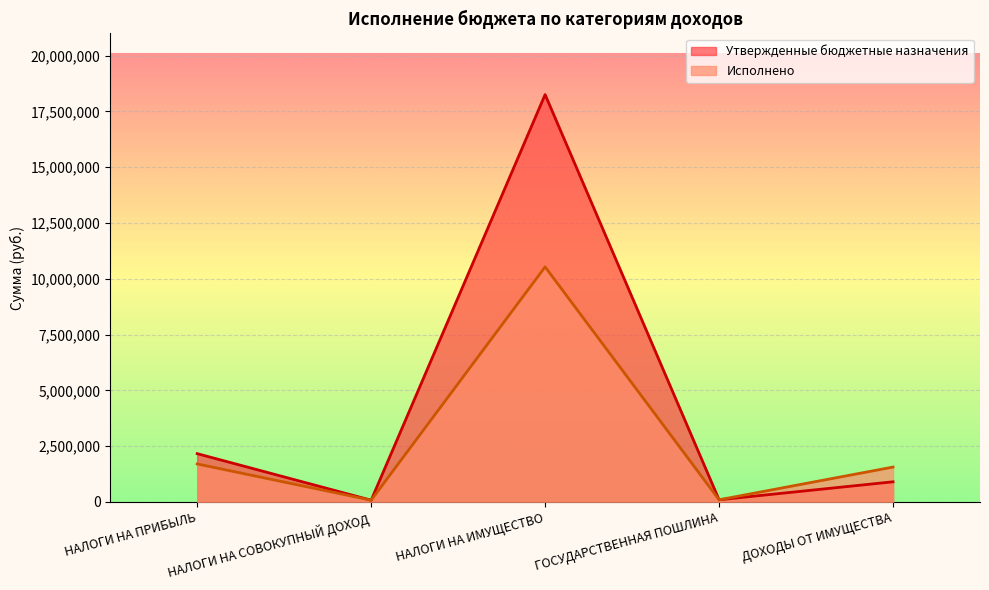

Where do Исполнено and Утвержденные бюджетные назначения first cross each other?

НАЛОГИ НА ПРИБЫЛЬ and НАЛОГИ НА СОВОКУПНЫЙ ДОХОД